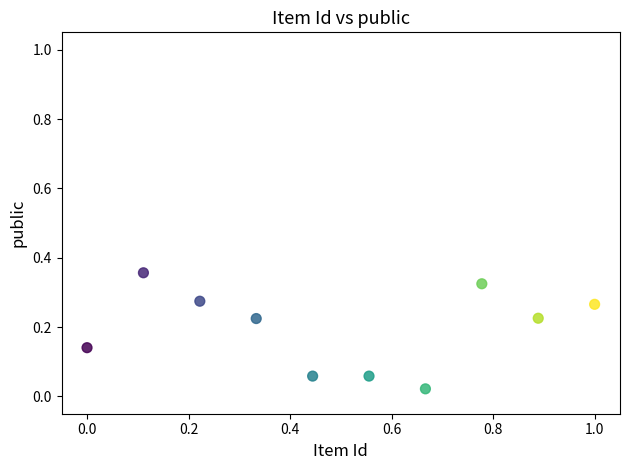

What is the range of X values (max minus min)?

1.0